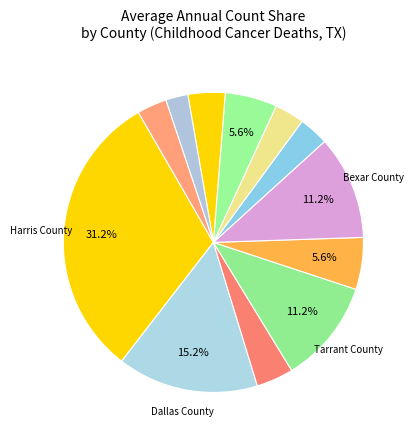

What is the smallest slice in the pie chart?

Bell County